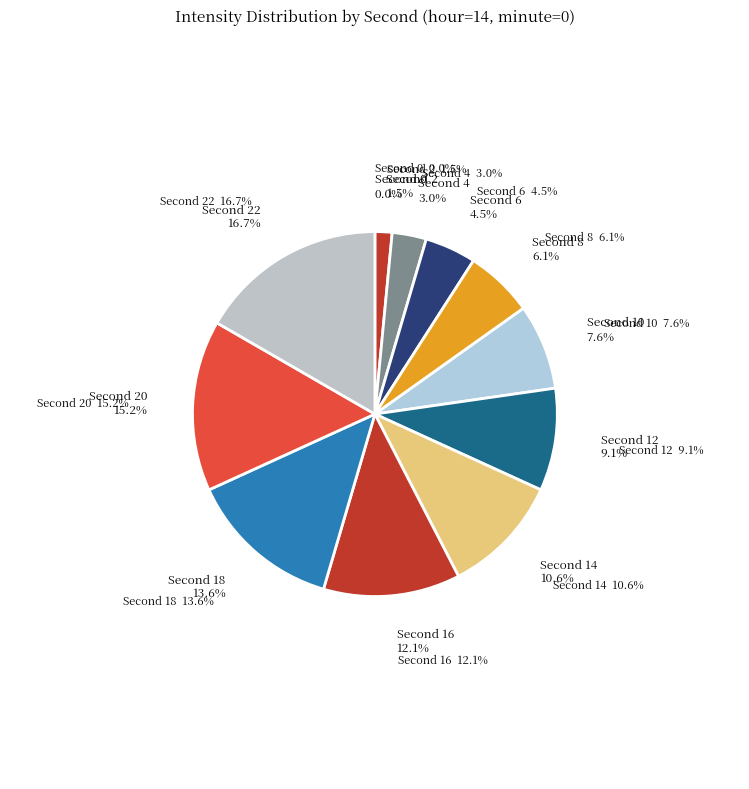

Is 20 the majority of the pie?

No